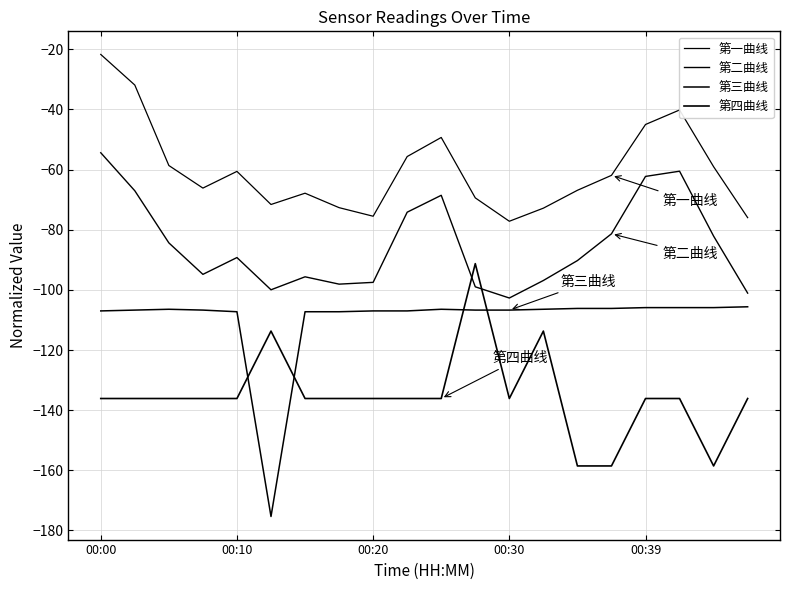

Where does the 第四曲线 series first go above -136?

5